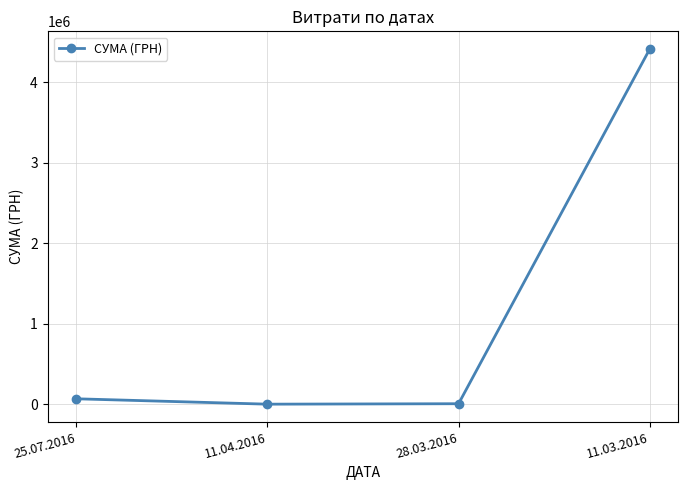

What is the sum of the values at 11.03.2016 and 28.03.2016?

4422009.7